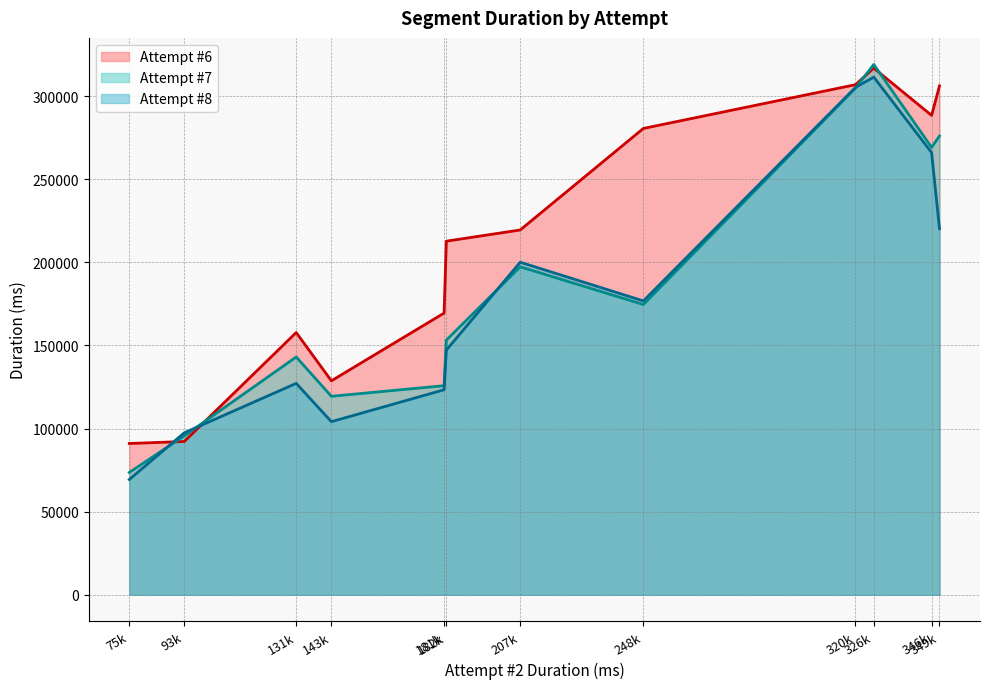

What is the average value of the Attempt #7 series?

187602